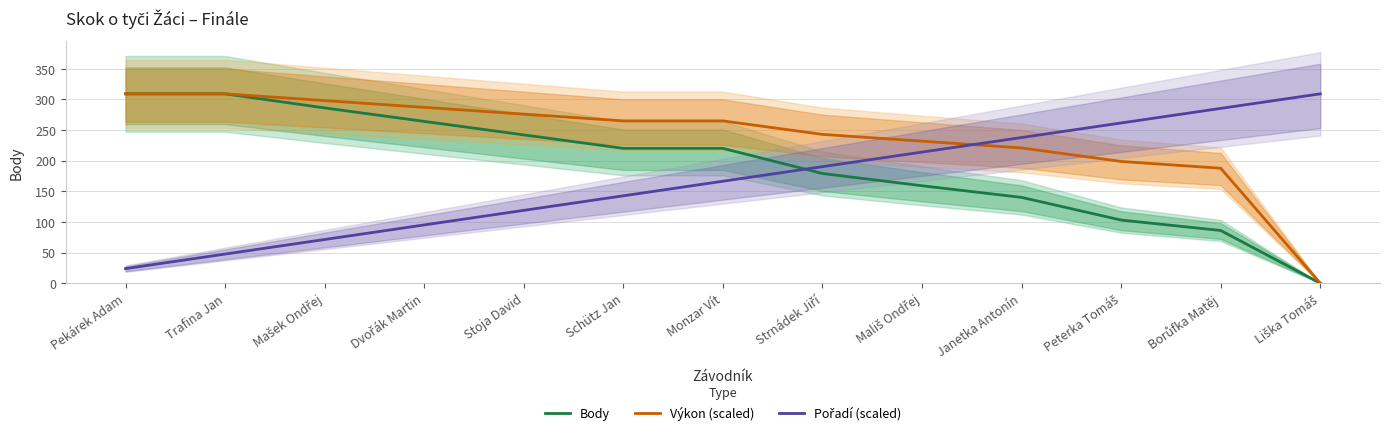

Where does the Výkon (scaled) series first go above 264?

Pekárek Adam